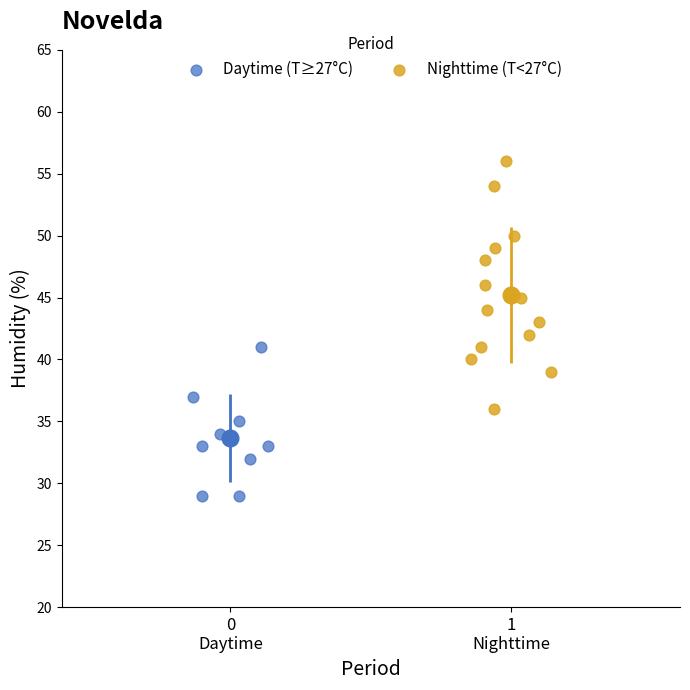

Which series contains the lowest Y value?

Daytime (T≥27°C)